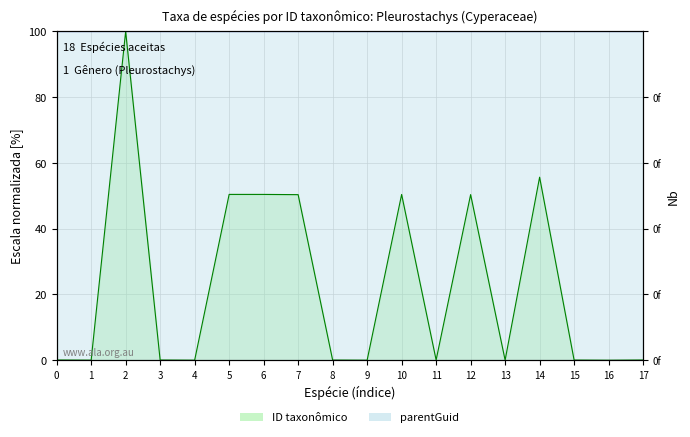

Reading left to right, extract all data points from this chart.

0.1	0.0	100.0	0.1	0.0	50.4	50.4	50.4	0.1	0.0	50.4	0.1	50.4	0.0	55.7	0.1	0.0	0.1